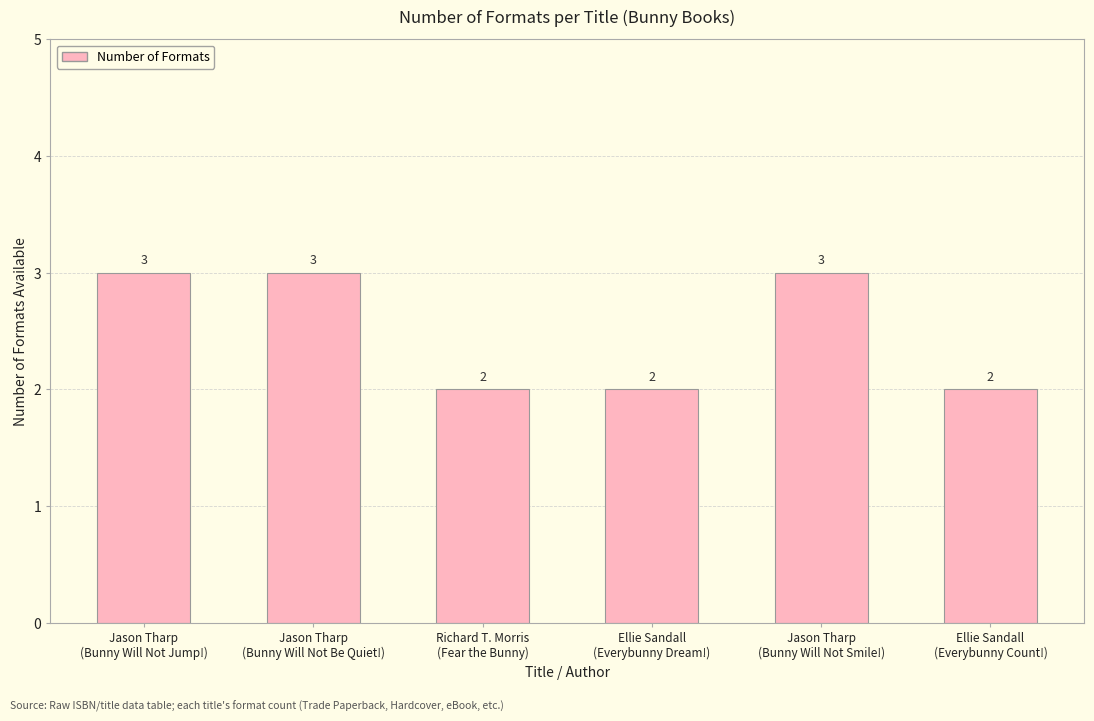

How many values are between 2 and 3?

6